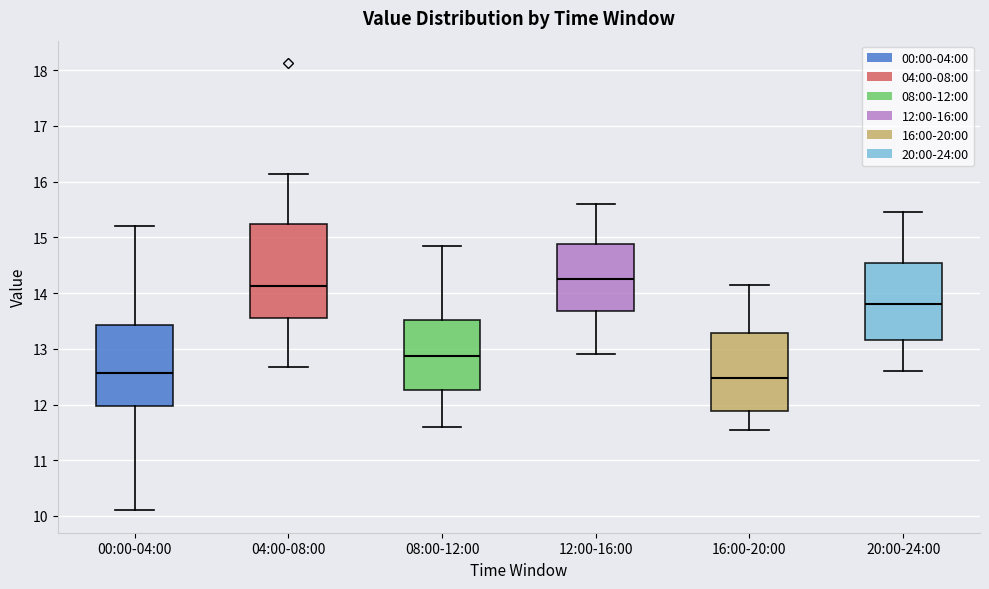

Reading left to right, read every box against the y-axis: the position of its median line, the range the box covers, and the ends of its whiskers. The values are not printed on the chart, so give them approximately, as read against the axis.

00:00-04:00: median 12.6, box 12.0 to 13.4, whiskers 10.1 to 15.2
04:00-08:00: median 14.1, box 13.6 to 15.2, whiskers 12.7 to 16.1
08:00-12:00: median 12.9, box 12.3 to 13.5, whiskers 11.6 to 14.9
12:00-16:00: median 14.3, box 13.7 to 14.9, whiskers 12.9 to 15.6
16:00-20:00: median 12.5, box 11.9 to 13.3, whiskers 11.6 to 14.2
20:00-24:00: median 13.8, box 13.2 to 14.5, whiskers 12.6 to 15.5